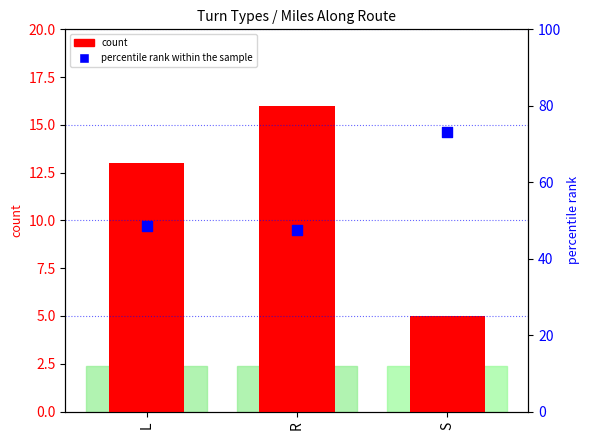

Is the value of count at S greater than the value of percentile rank within the sample at R?

No